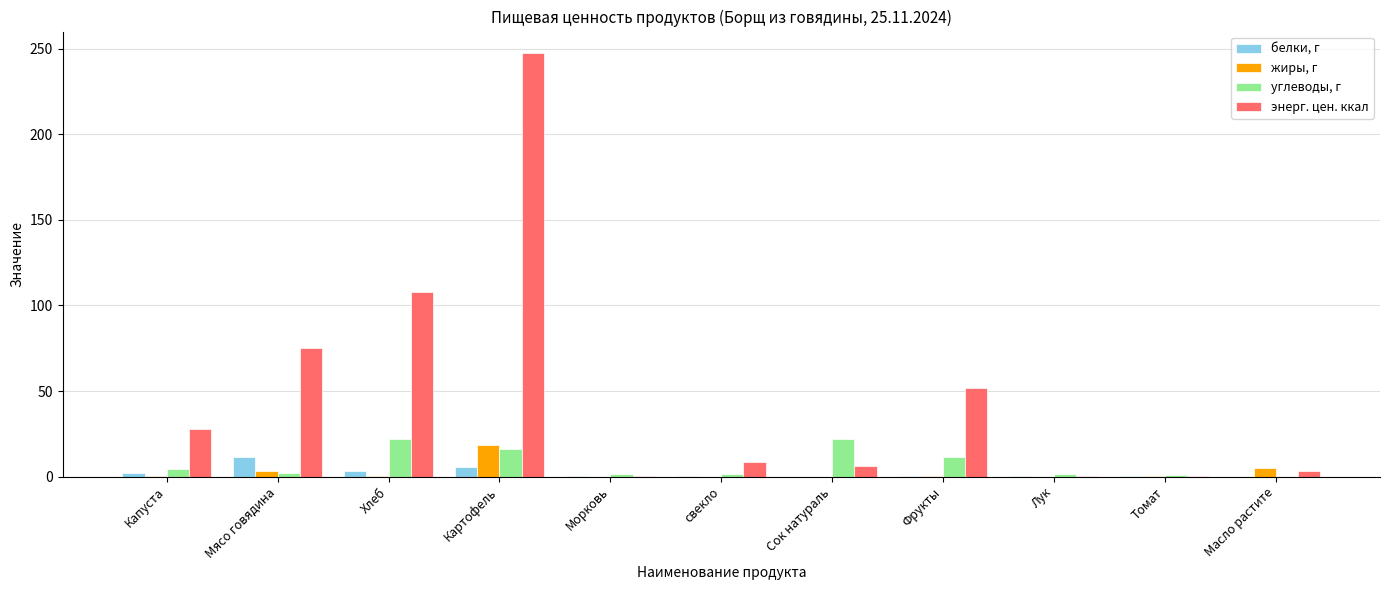

Which series changed the most between Картофель and Сок натураль?

энерг. цен. ккал